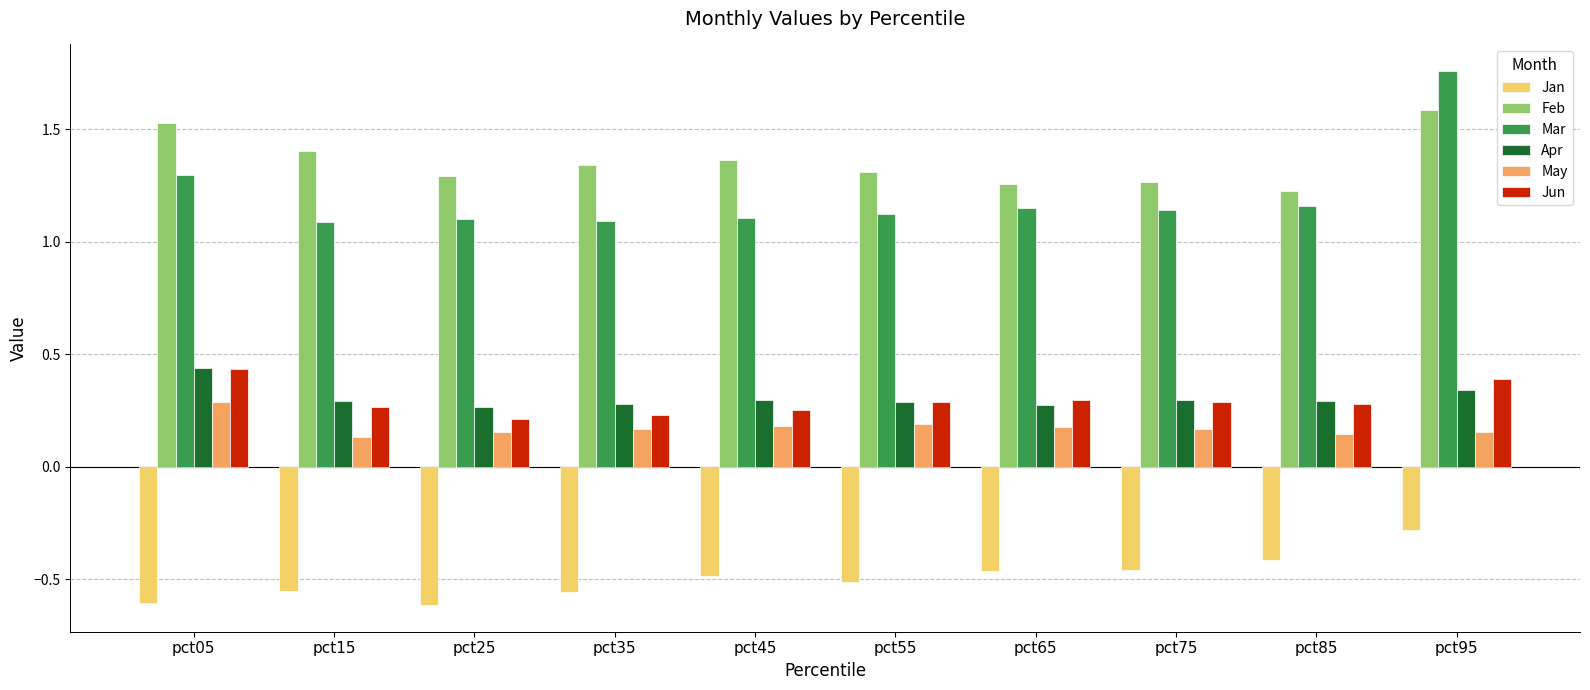

What is the total value across all series at pct65?

2.7